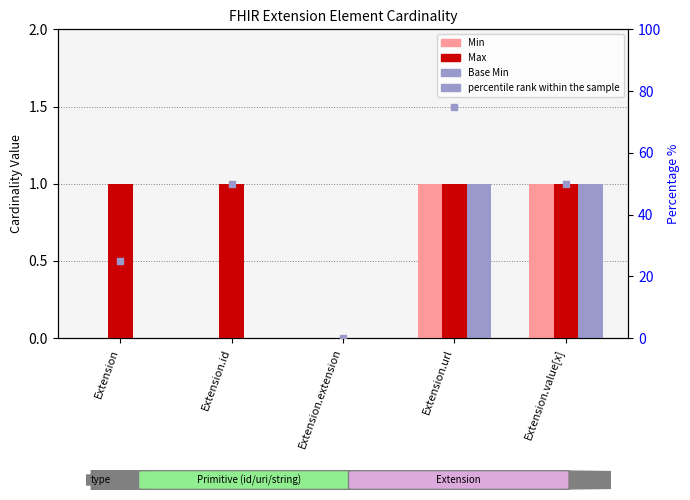

Which series has the largest Y range (max minus min)?

percentile rank within the sample